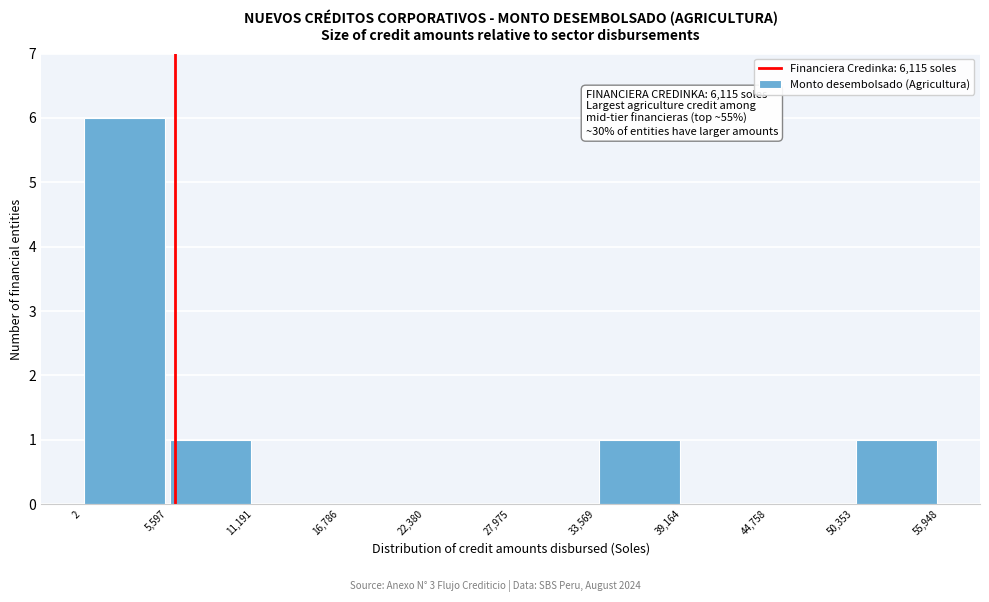

Which range on the x-axis has the tallest bar?

2 to 5,597